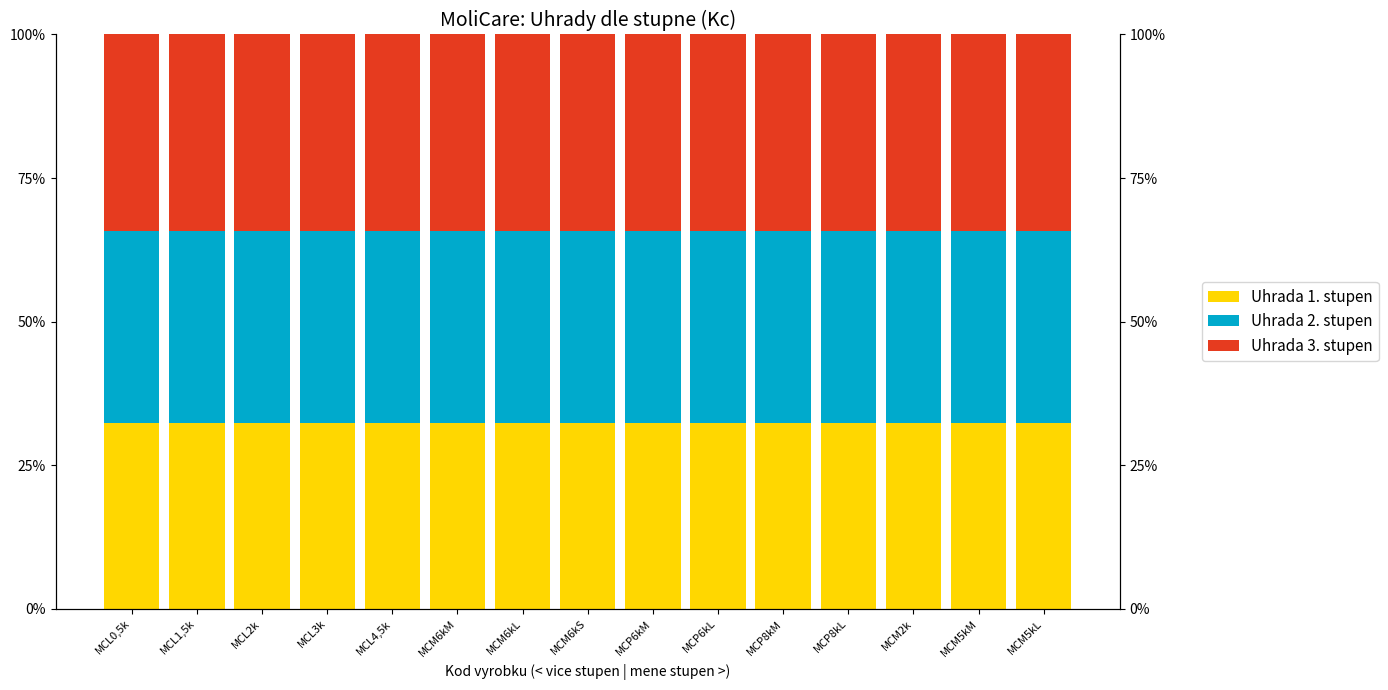

What is the total value across all series at MCM5kM?

100.0